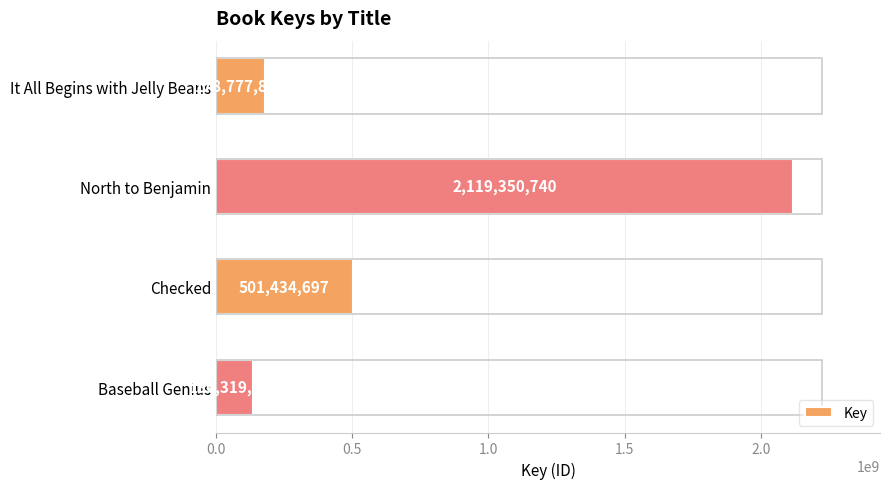

Where is the data nearest to the value 1127835176?

Checked